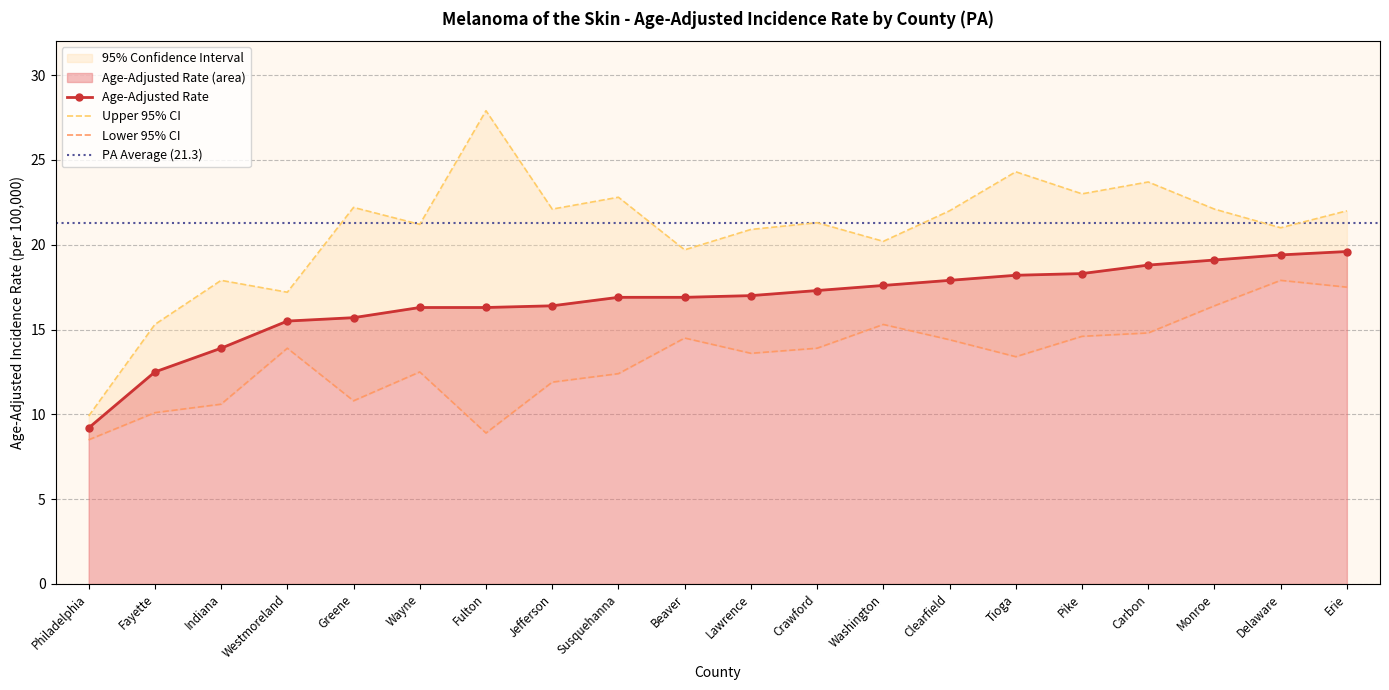

What is the total value across all series at Philadelphia?

27.6